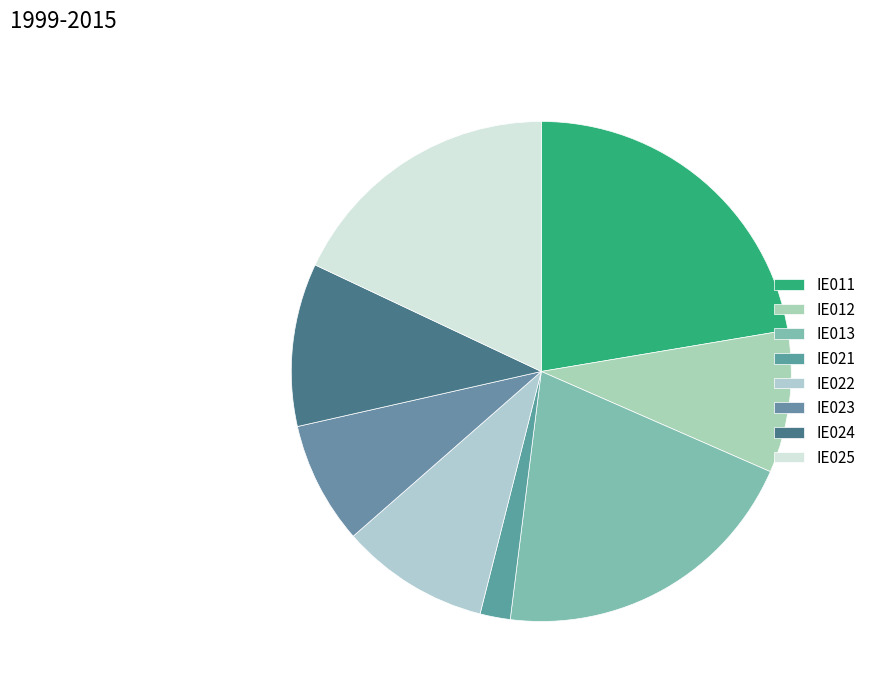

True or false: IE023 accounts for 8% of the total.

True